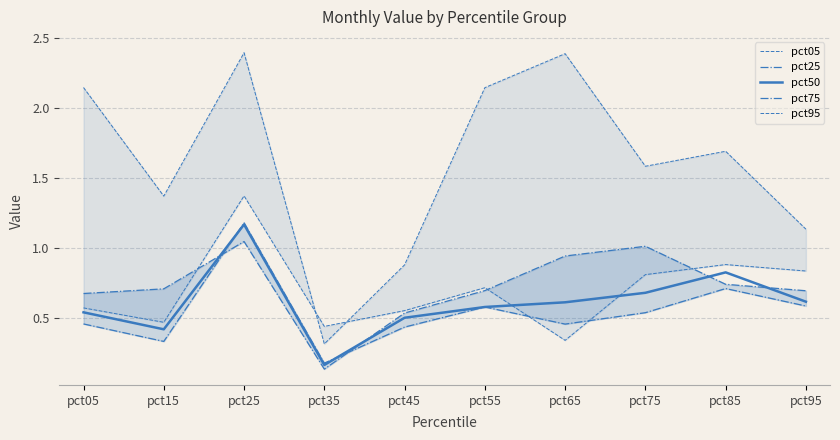

How many lines are shown in the chart?

5